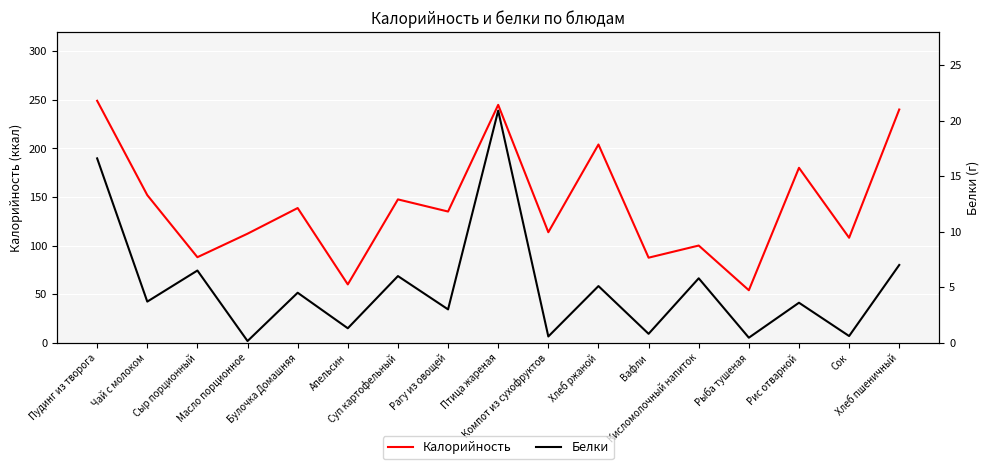

Reading right to left, transcribe all the data shown in this chart.

Калорийность: 240.0	108.0	180.0	54.0	100.0	87.5	204.0	113.7	244.8	135.0	147.5	60.0	138.6	112.2	88.0	151.9	249.0
Белки: 7.0	0.6	3.6	0.5	5.8	0.8	5.1	0.6	20.9	3.0	6.0	1.3	4.5	0.1	6.5	3.7	16.6